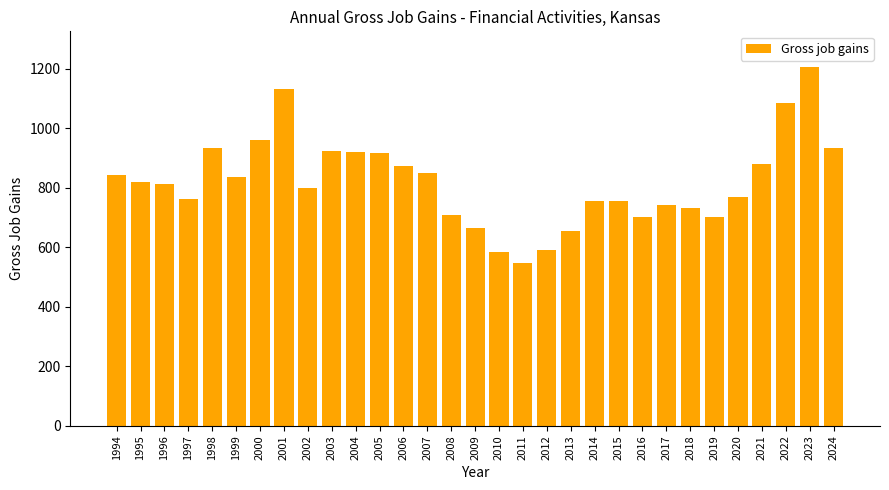

What is the change in value from 2023 to 2024?

-270